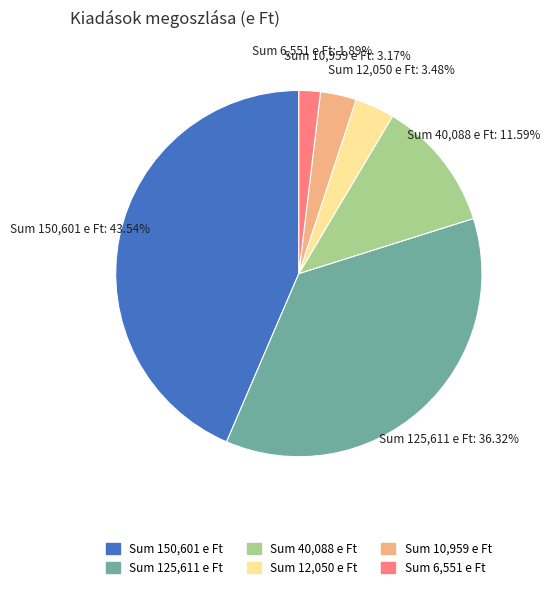

Does any single category account for the majority?

No